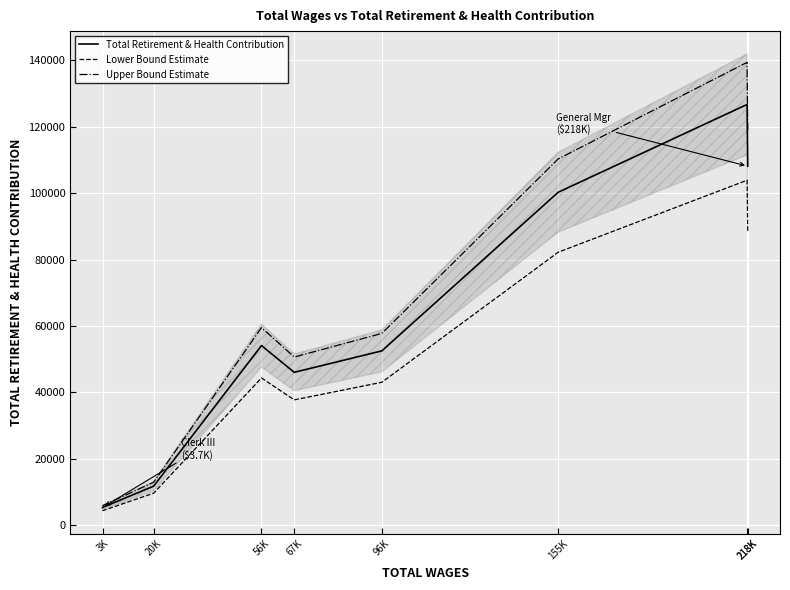

True or false: Total Retirement & Health Contribution and Upper Bound Estimate intersect in this chart.

False